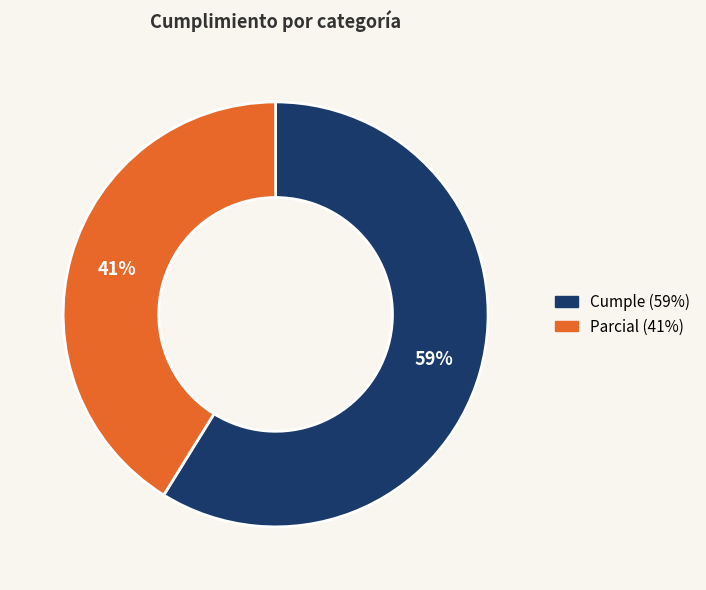

Is there a majority slice in this chart?

Yes